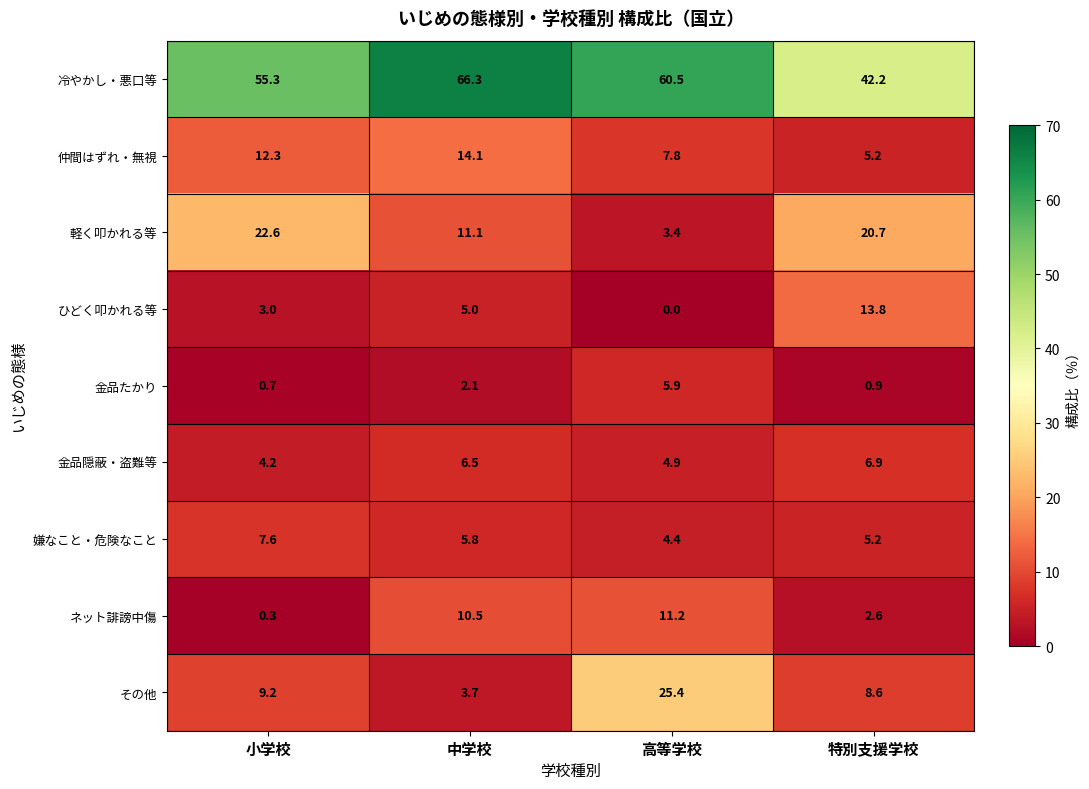

What is the difference between the その他 values at 特別支援学校 and 小学校?

0.6